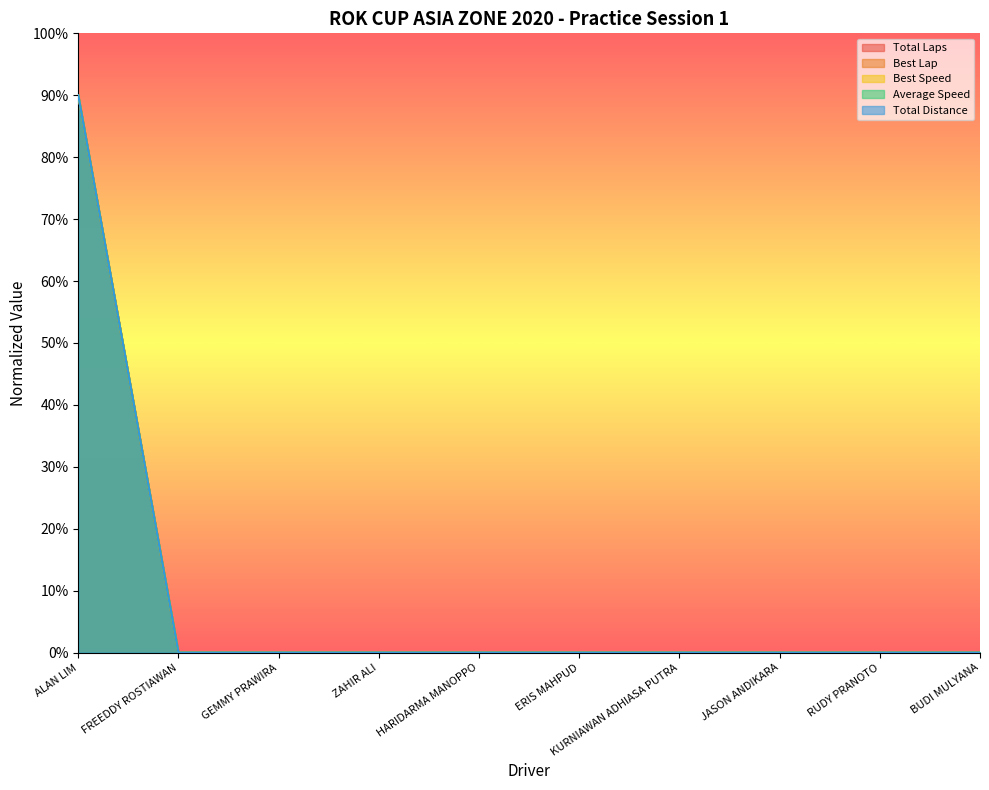

True or false: Best Lap and Total Laps cross at least once.

False